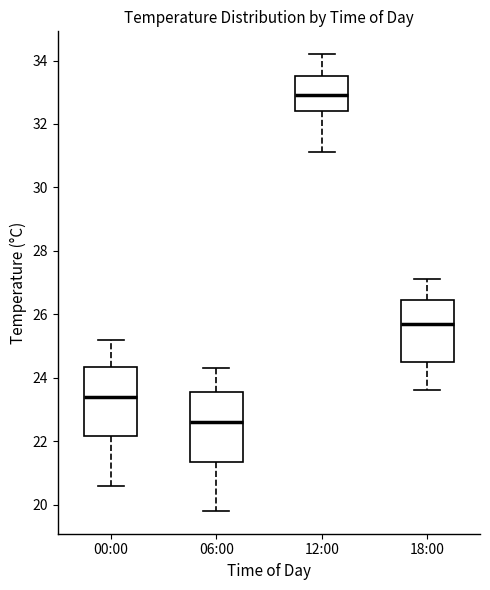

Reading left to right, transcribe this box plot: for each box, give where its median line is, the range the box spans, and where its two whiskers end, as read against the y-axis. The values are not printed on the chart, so give them approximately, as read against the axis.

00:00: median 23.4, box 22.2 to 24.4, whiskers 20.6 to 25.2
06:00: median 22.6, box 21.4 to 23.6, whiskers 19.8 to 24.4
12:00: median 33.0, box 32.4 to 33.6, whiskers 31.2 to 34.2
18:00: median 25.8, box 24.6 to 26.4, whiskers 23.6 to 27.2